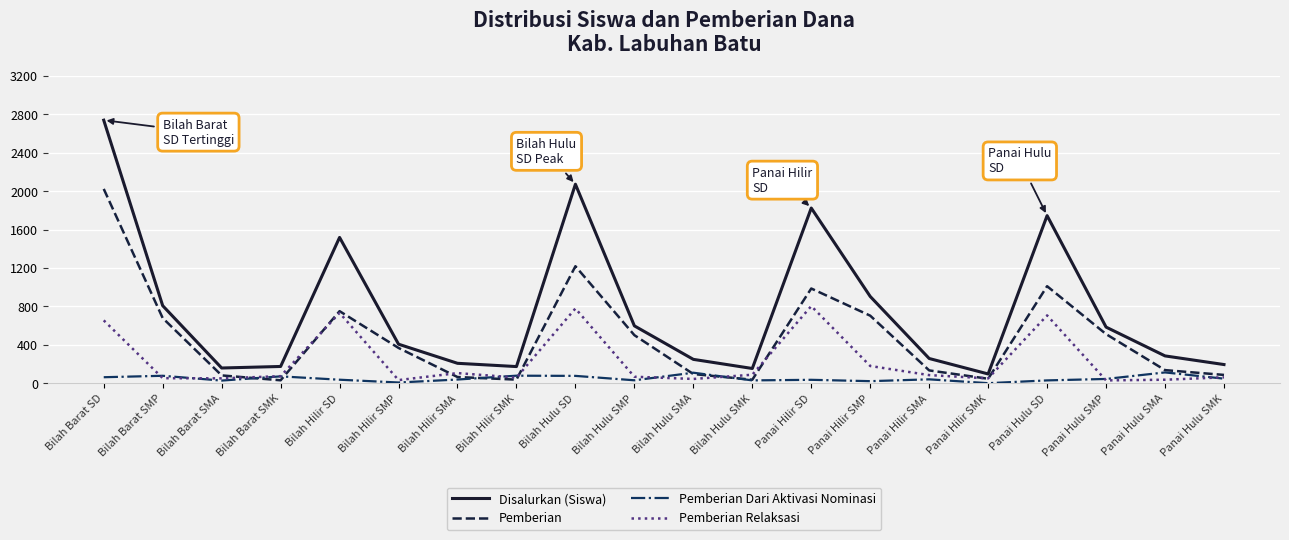

Between Bilah Hulu SMA and Panai Hulu SD, which series saw the biggest shift?

Disalurkan (Siswa)